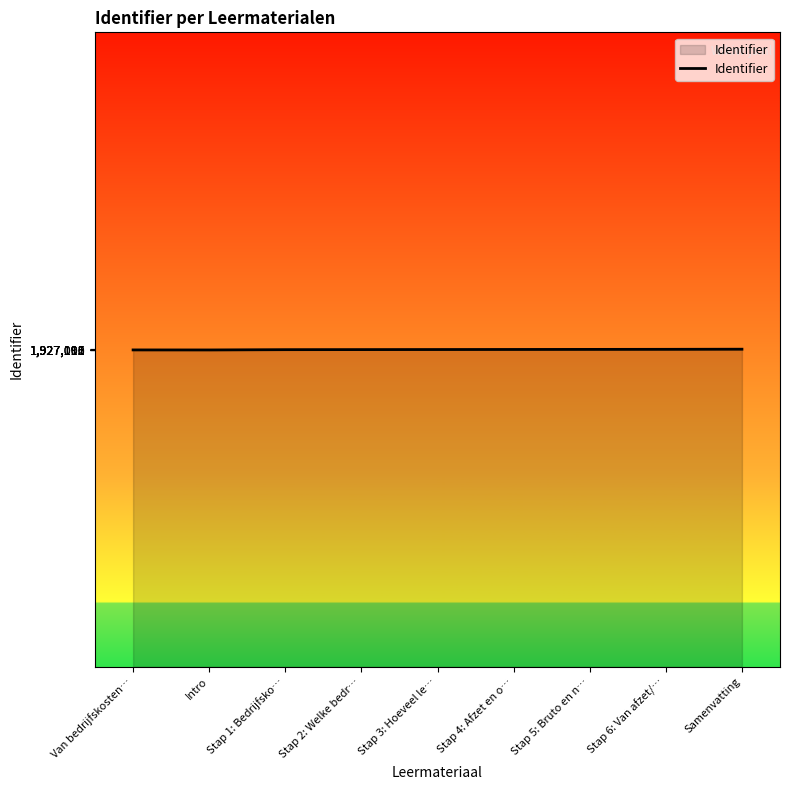

The chart shows a value of 3393375 at Van bedrijfskosten…. True or false?

False